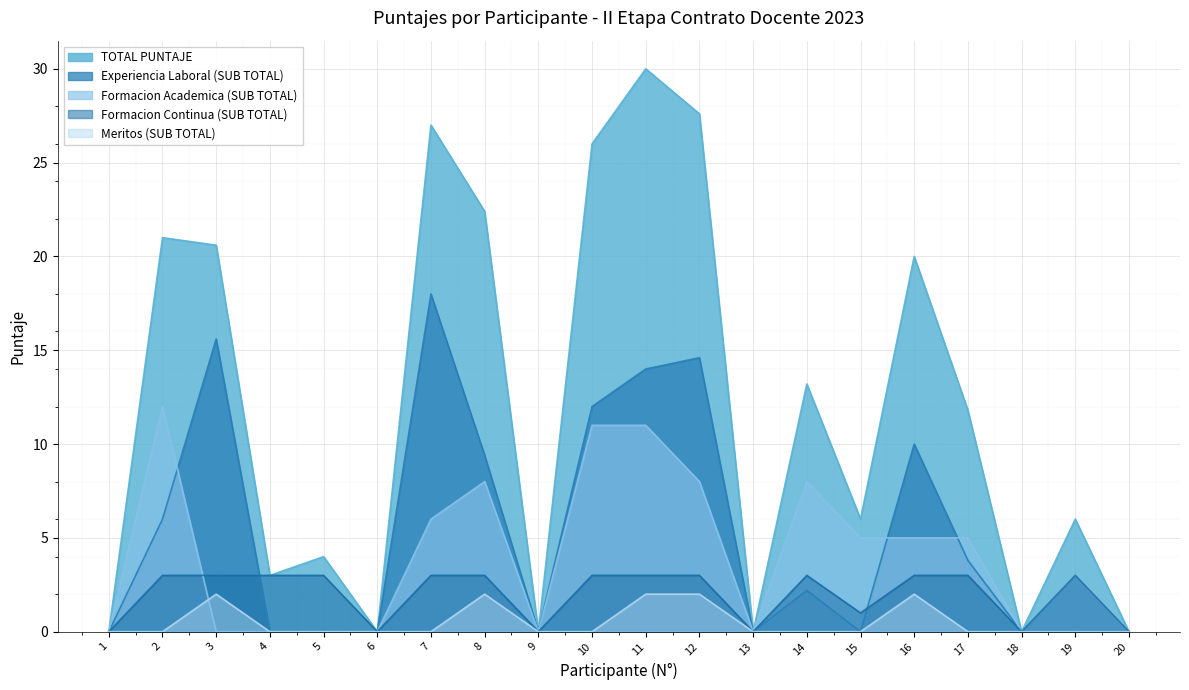

True or false: Meritos (SUB TOTAL) and Experiencia Laboral (SUB TOTAL) cross at least once.

False